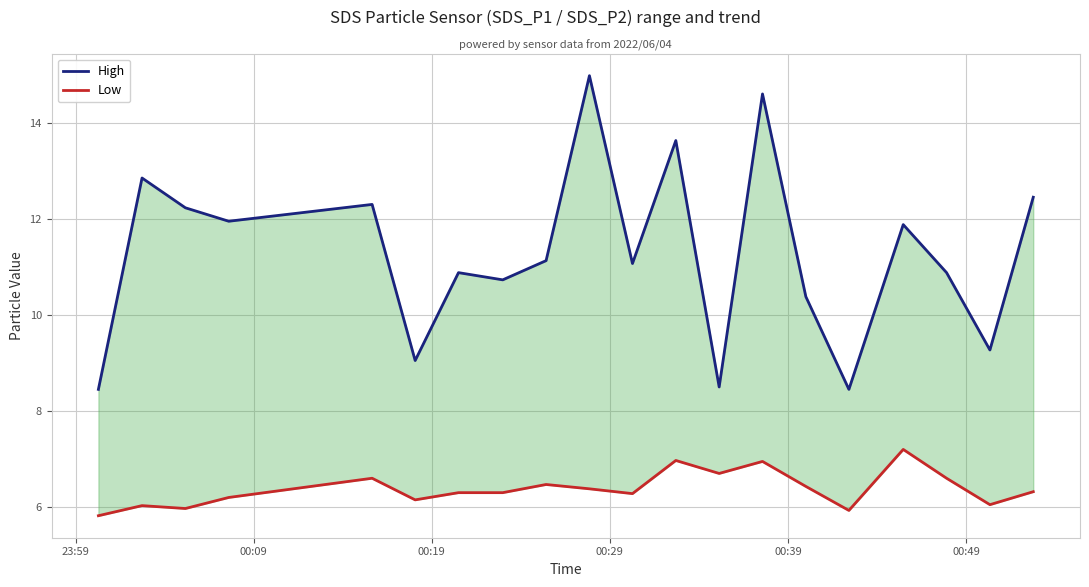

Which series has the largest total across all categories?

High